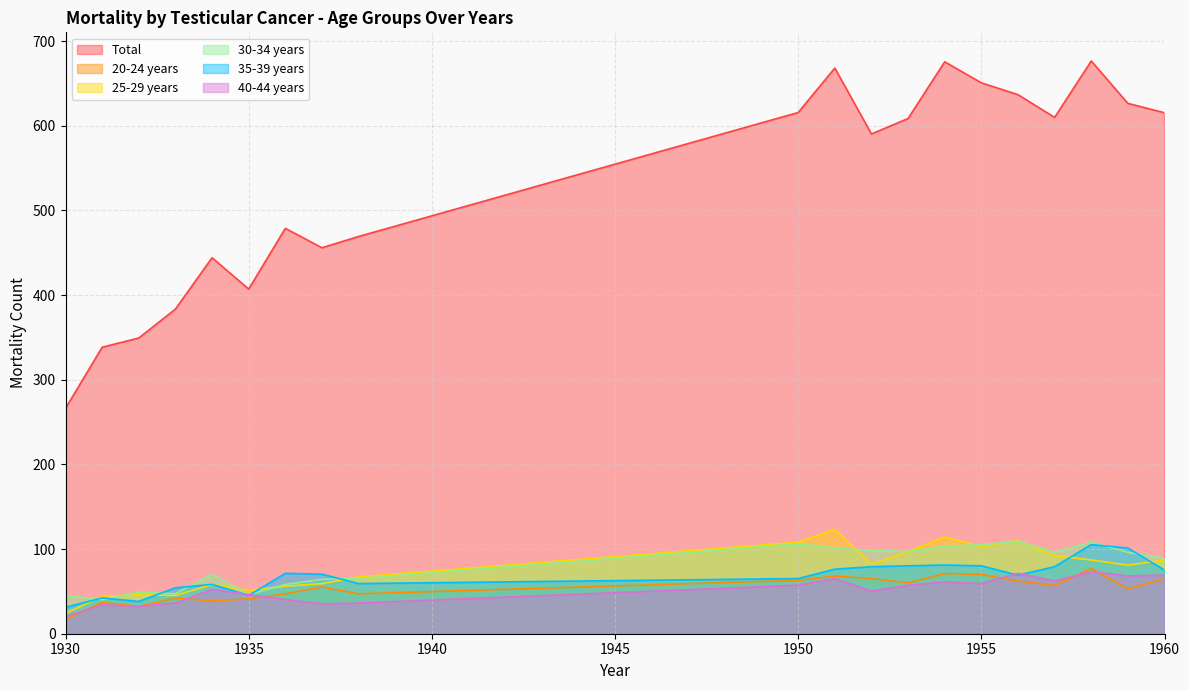

What are all the series names shown in the legend?

Total, 20-24 years, 25-29 years, 30-34 years, 35-39 years, 40-44 years